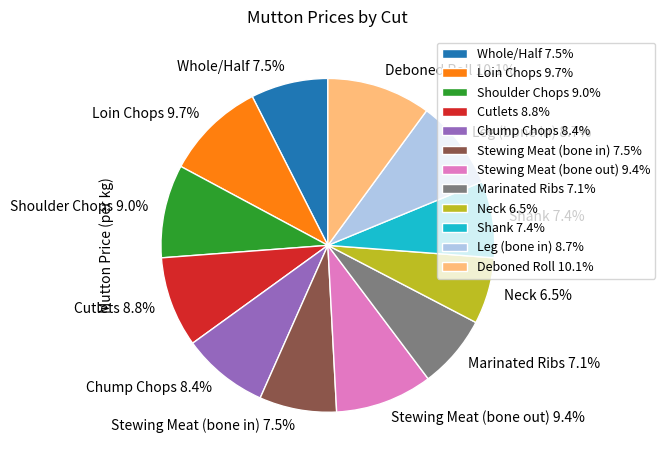

What portion of the pie excludes Deboned Roll 10.1%?

89.9%